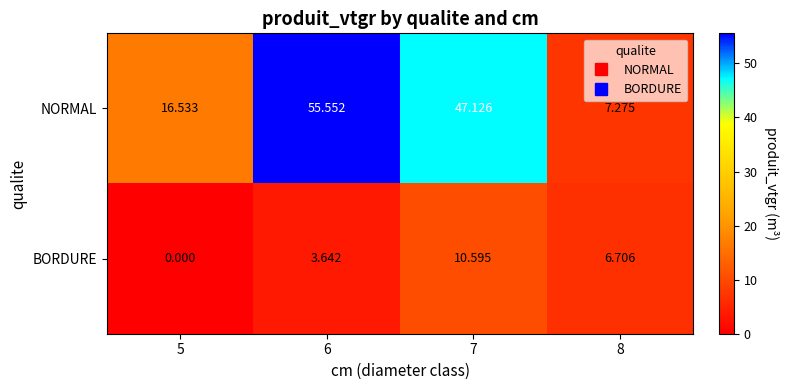

Is the value of BORDURE at 8 greater than the value of NORMAL at 7?

No